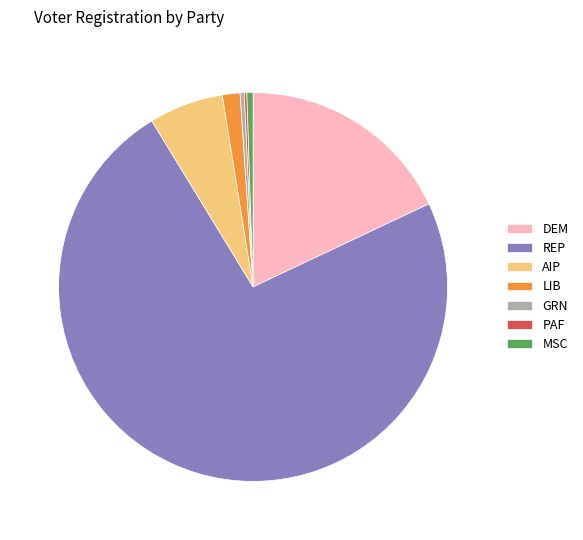

Is it true that LIB is 1% of the pie?

True